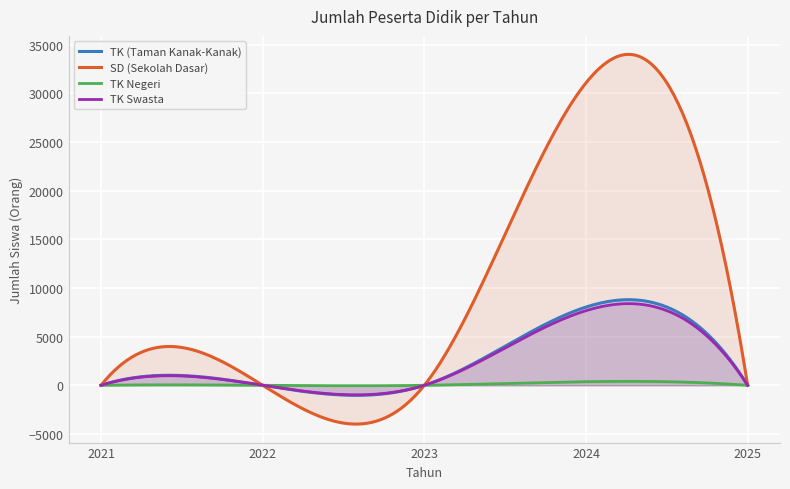

Which series has the widest spread of values?

SD (Sekolah Dasar)